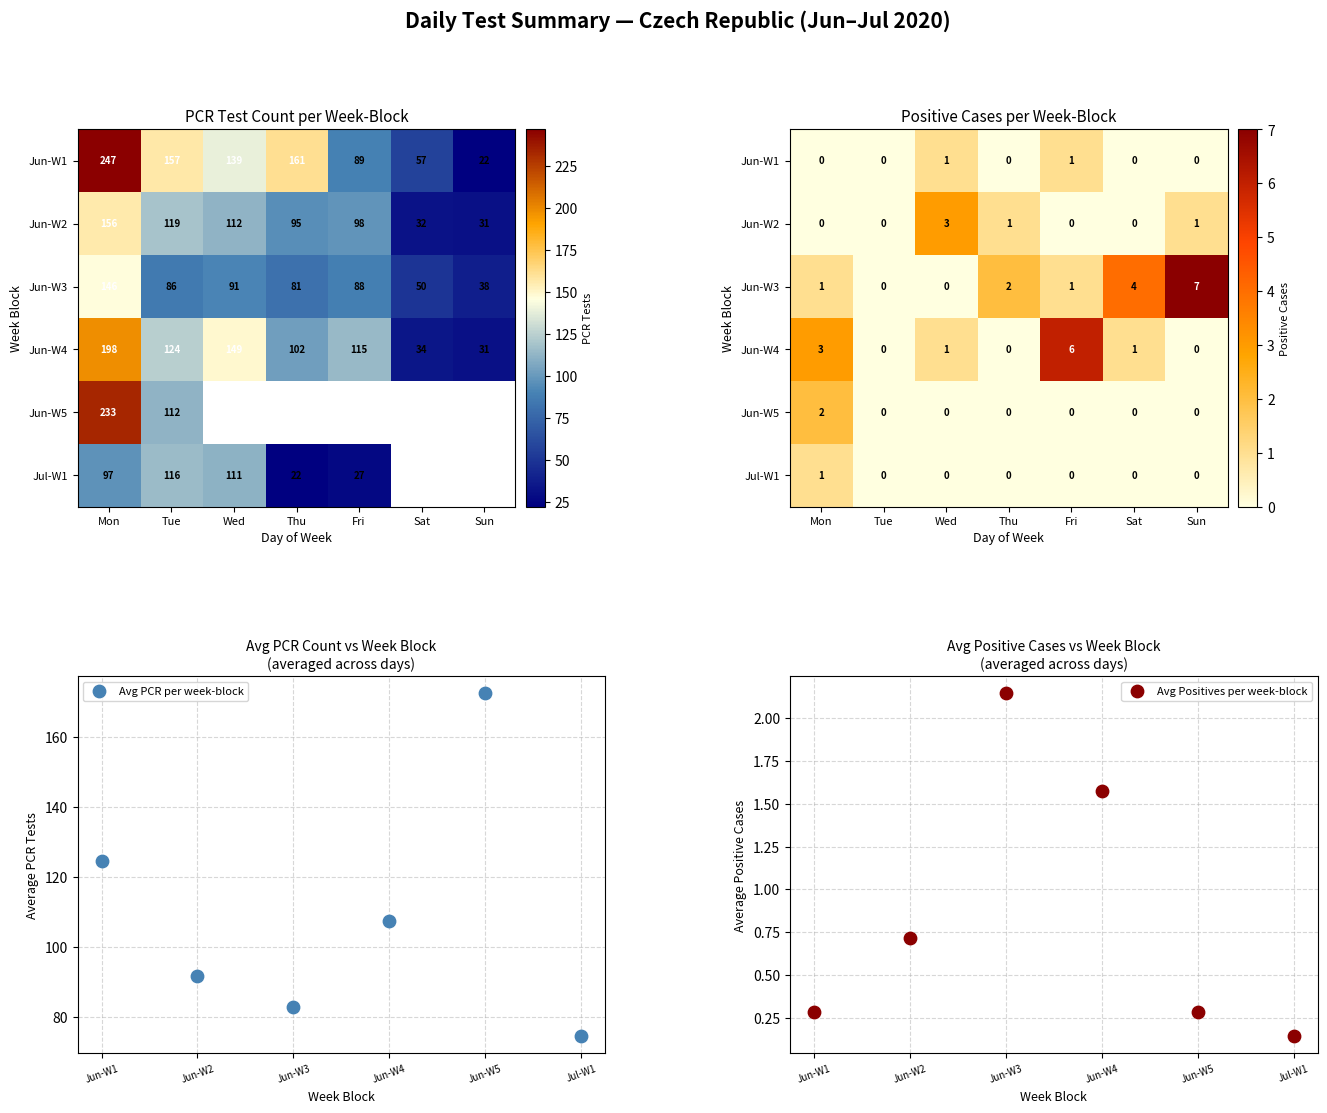

What is the difference between the second highest and second lowest values in the 2020-06 series?

202